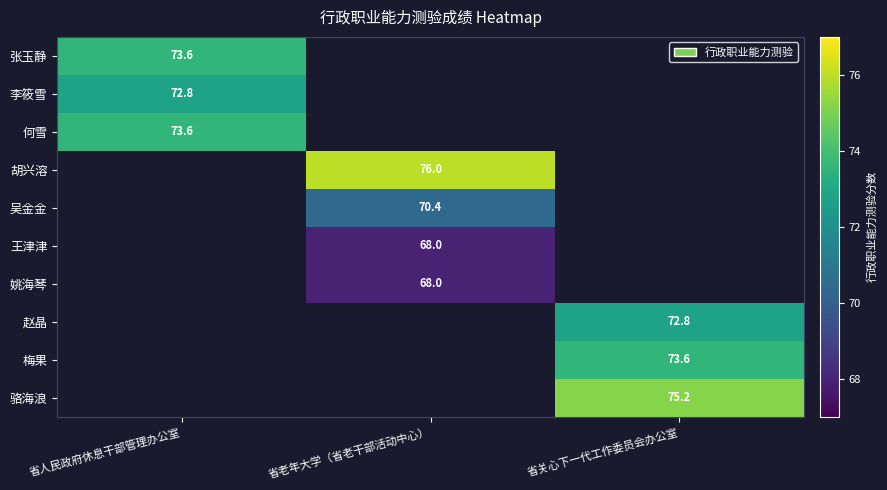

The value of 胡兴溶 at 省老年大学（省老干部活动中心） is 48.4. True or false?

False